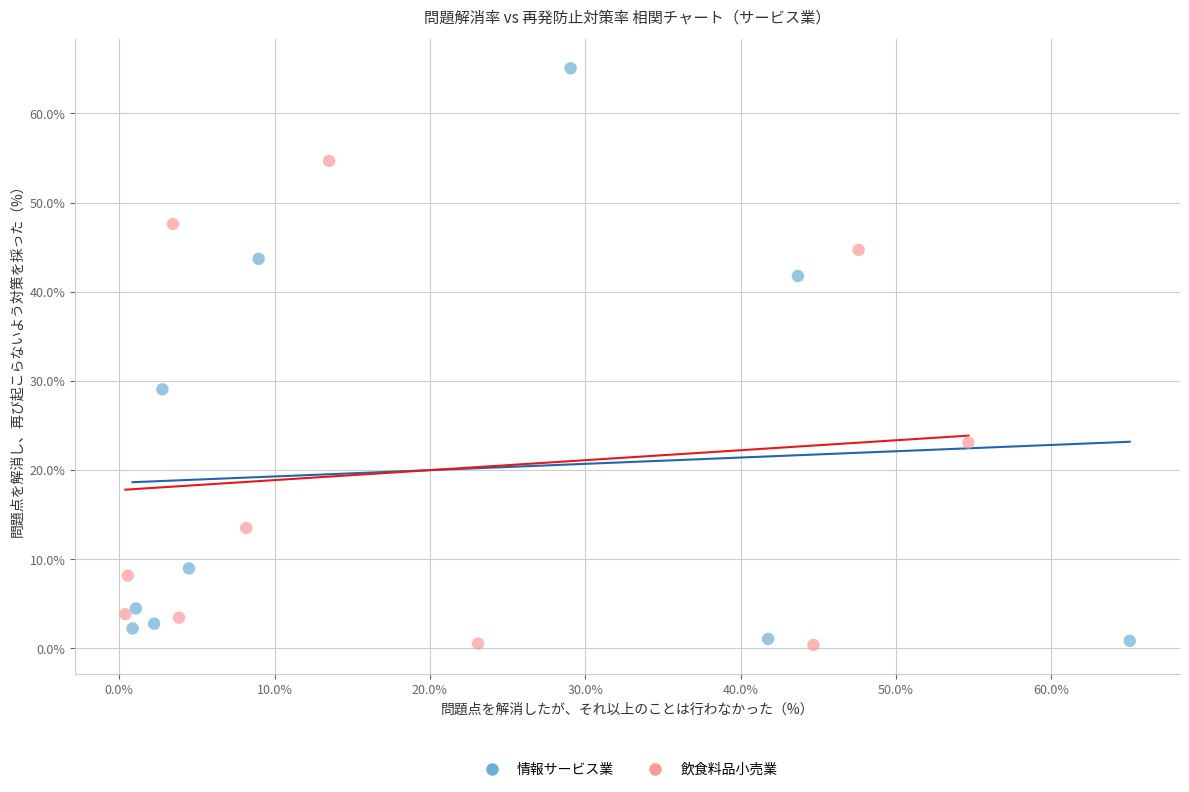

Which series reaches the maximum Y coordinate?

情報サービス業